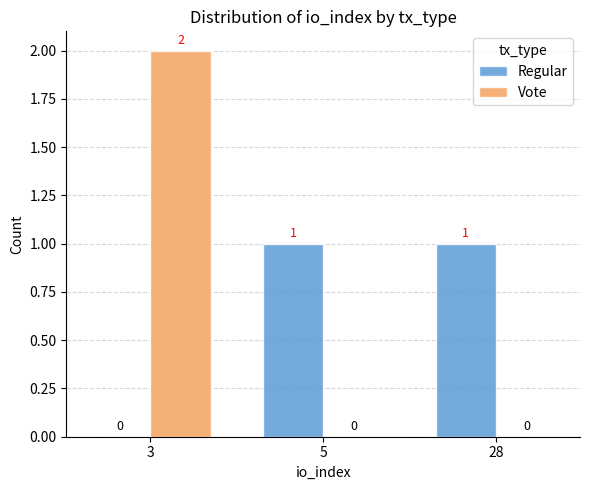

Which series changed the most between 3 and 5?

Vote